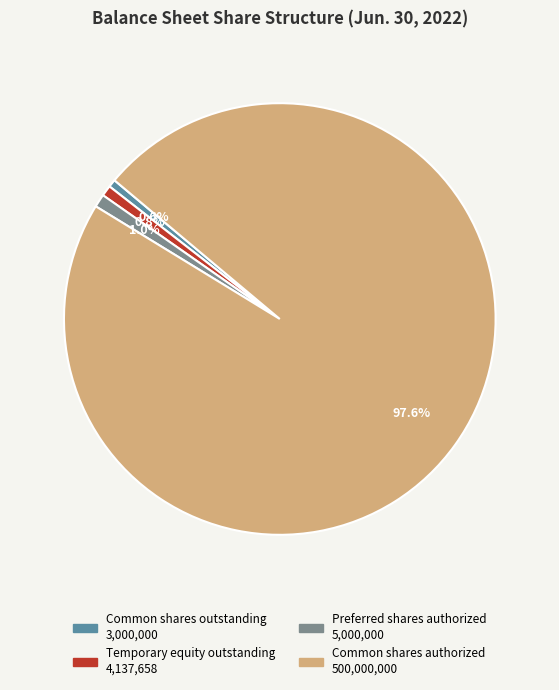

Is there any slice that represents more than half of the pie?

Yes